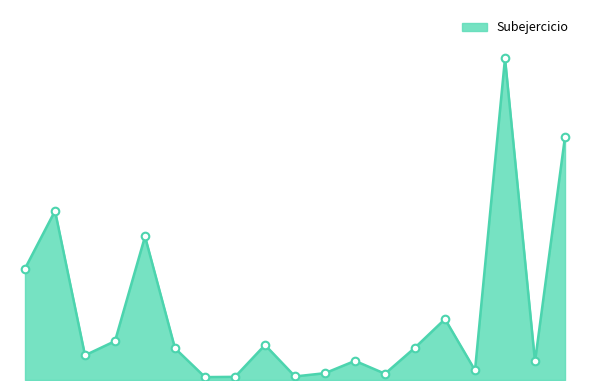

Is this an area chart (filled region under the line)?

Yes